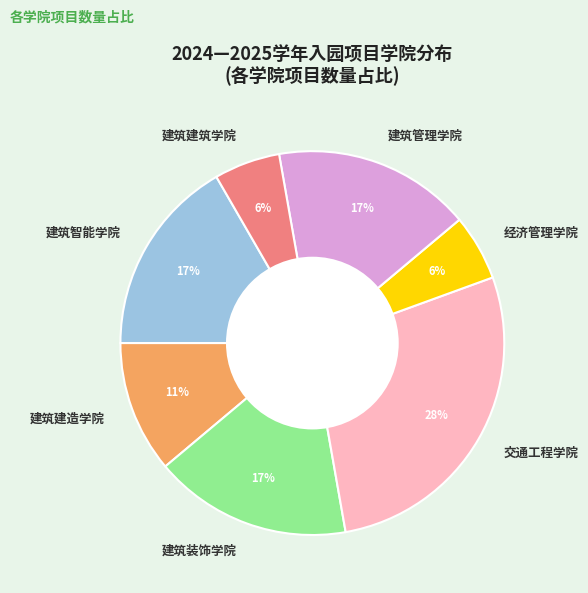

What is the largest slice in the pie chart?

交通工程学院